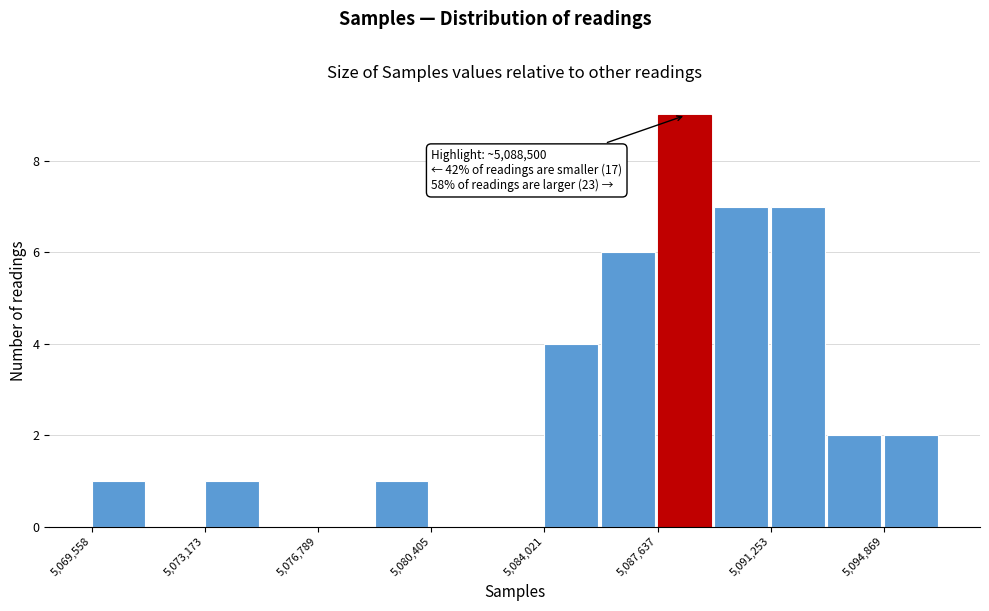

Around what value on the x-axis is the tallest bar? Give the approximate position of its centre, as read against the axis.

5088500